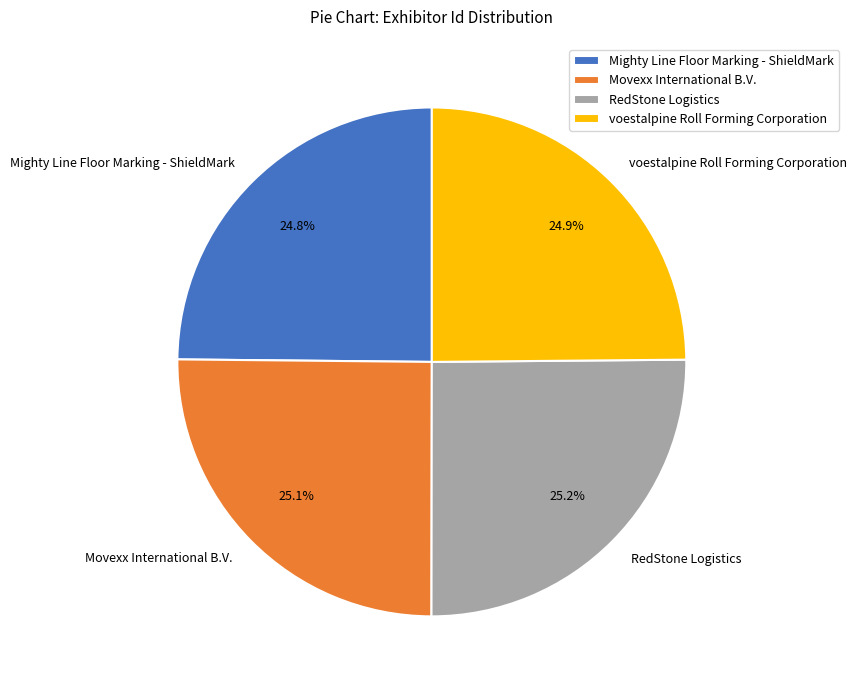

Combined, what portion of the pie is Movexx International B.V. and voestalpine Roll Forming Corporation?

50.0%